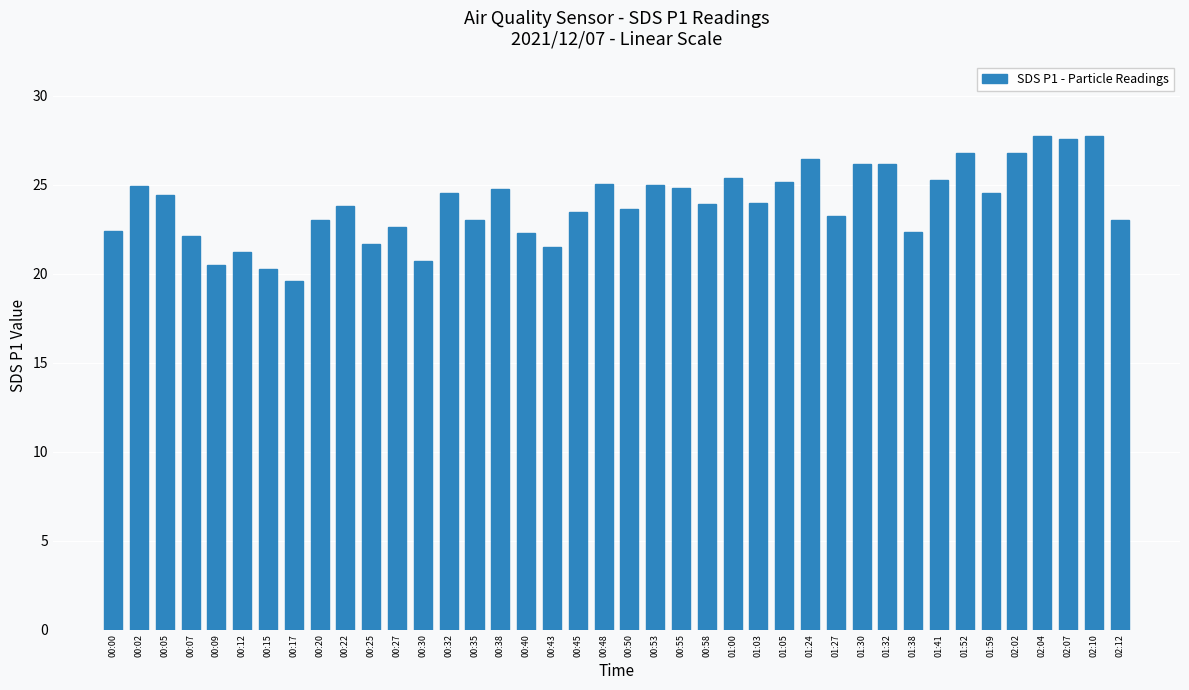

What is the greatest value displayed?

27.8